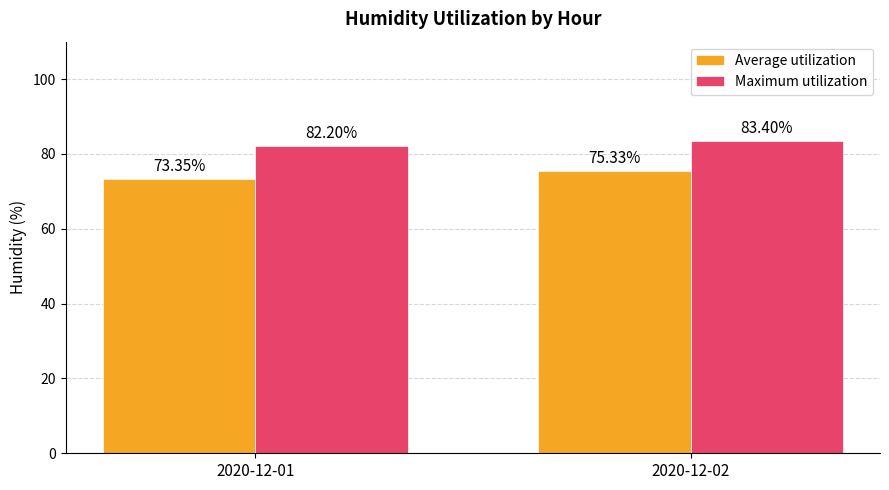

What is the total value across all series at 2020-12-02?

158.7